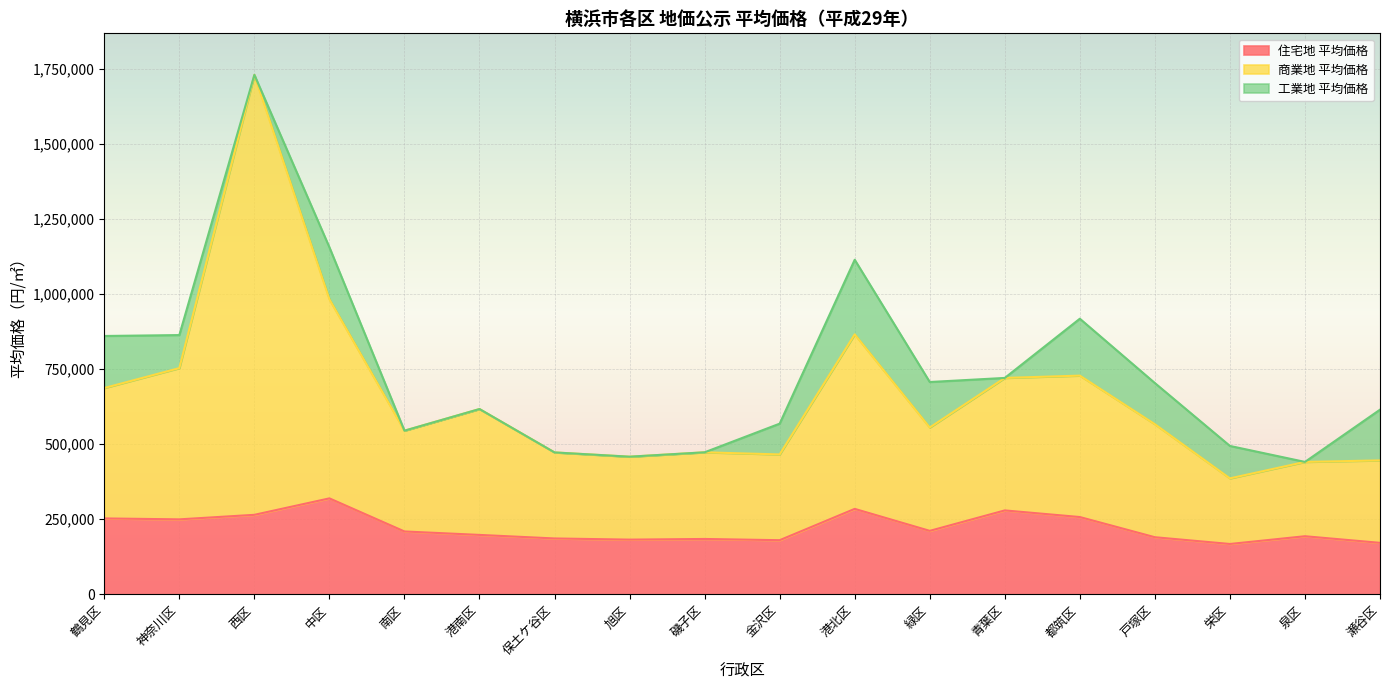

At which category is the sum across all series the highest?

西区